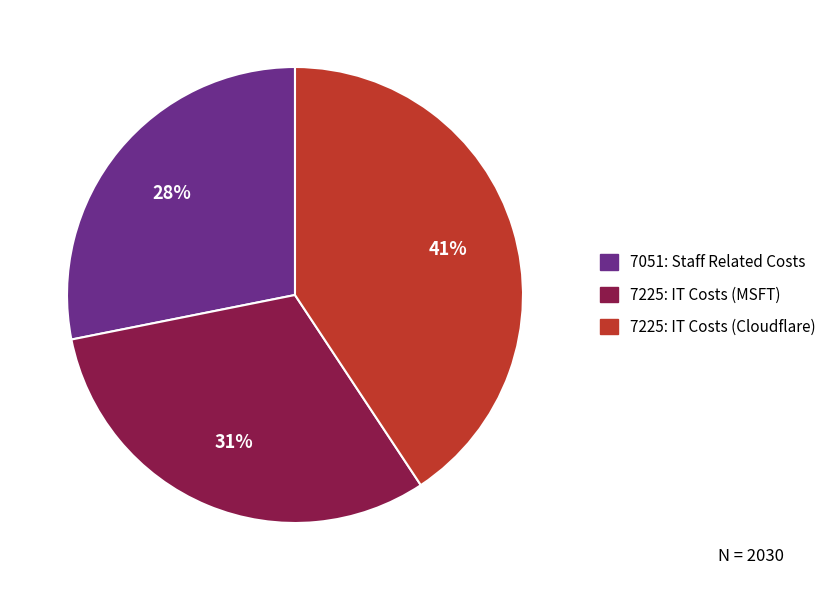

Is it true that 7051: Staff Related Costs is 18% of the pie?

False